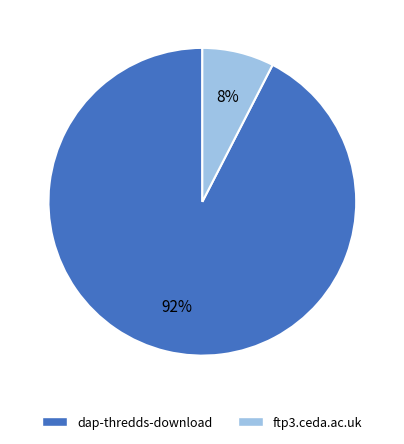

How many segments does this pie chart have?

2